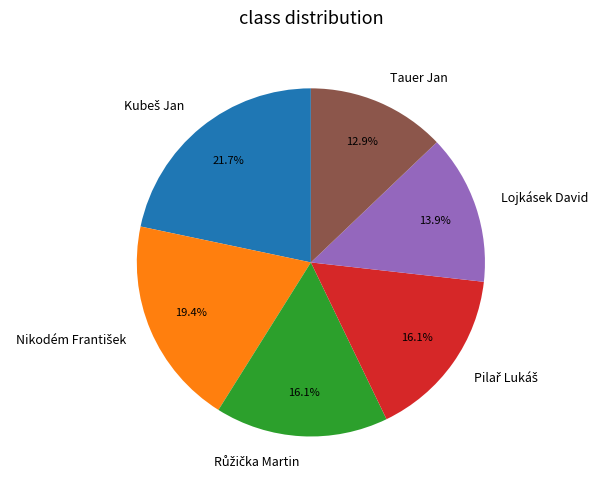

Does any single category account for the majority?

No